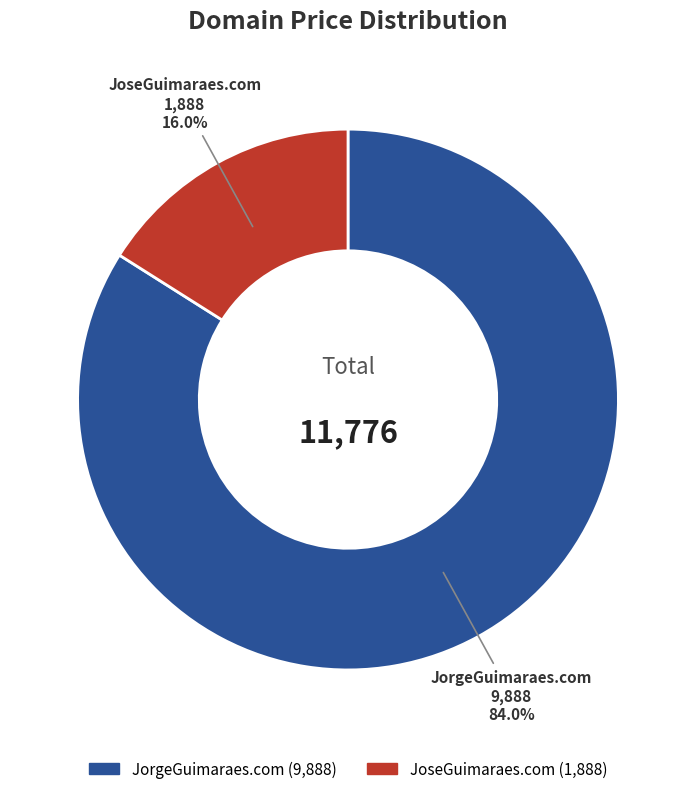

How many slices are in this pie chart?

2